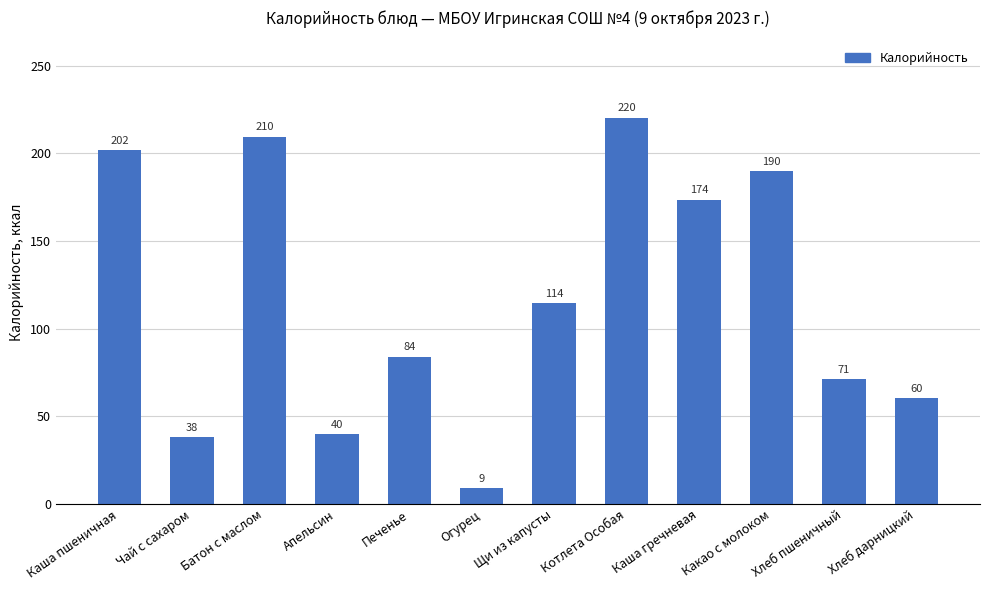

At which category does the chart reach its minimum across all series?

Огурец